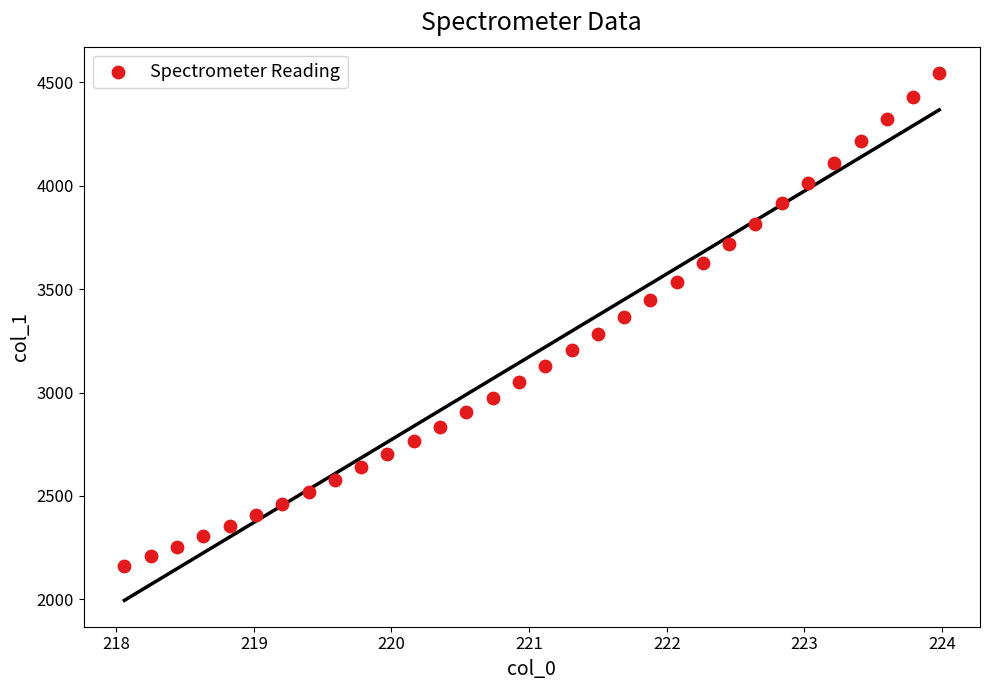

What is the range of X values (max minus min)?

5.9